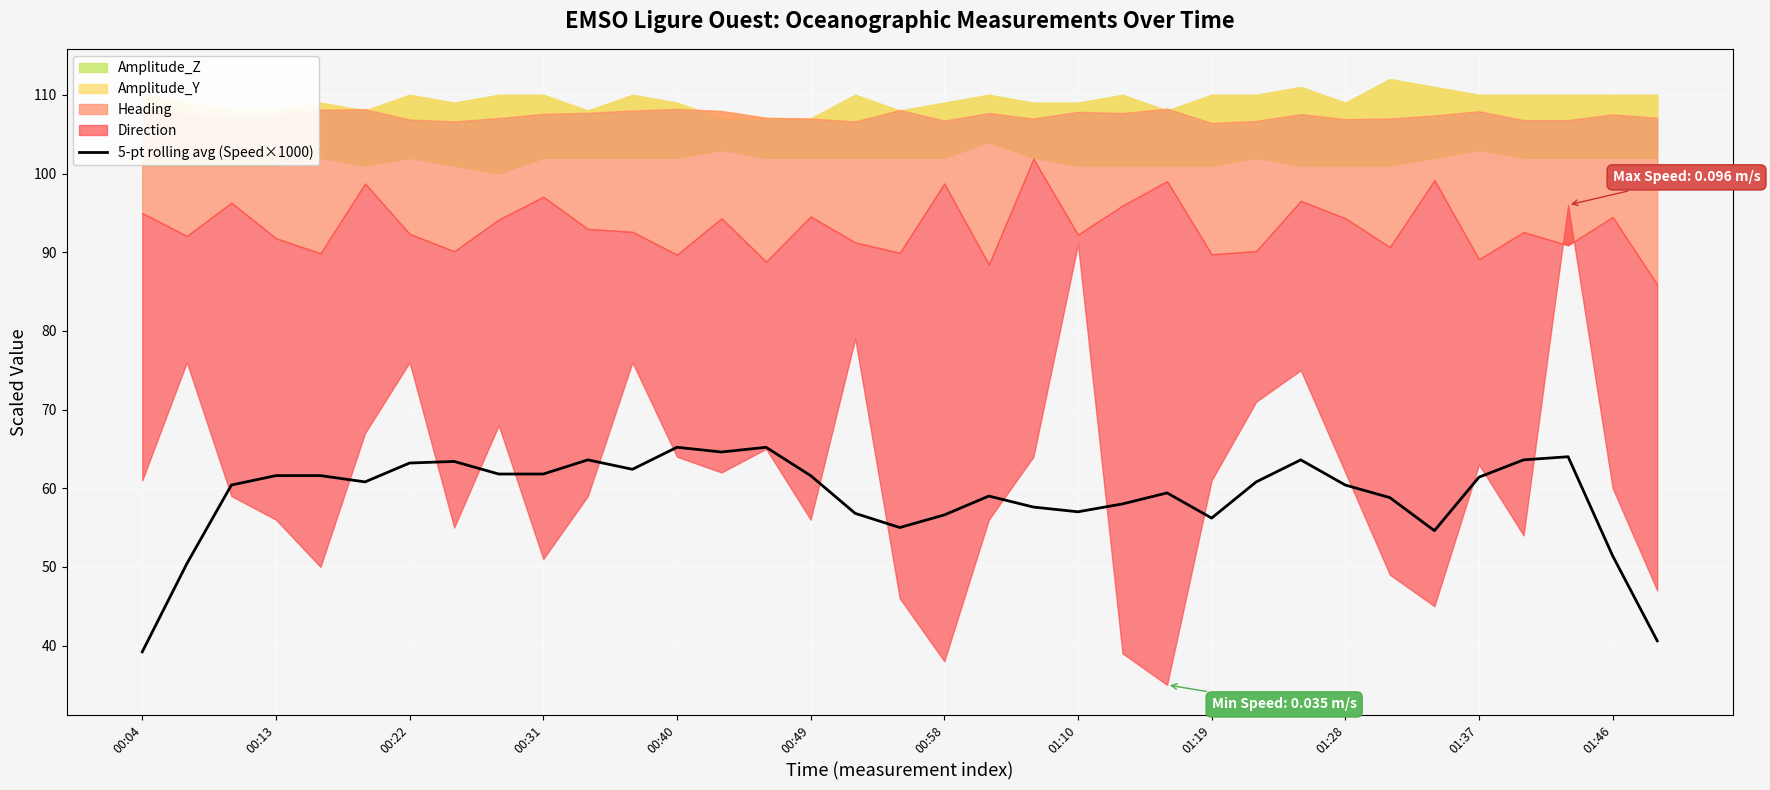

What is the lowest value of the 5-pt rolling avg (Speed×1000) series?

39.2